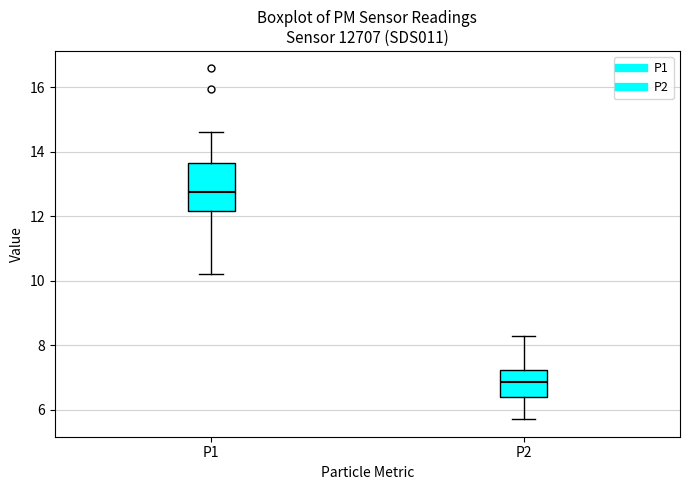

Which box is the tallest, from its lower edge to its upper edge?

P1